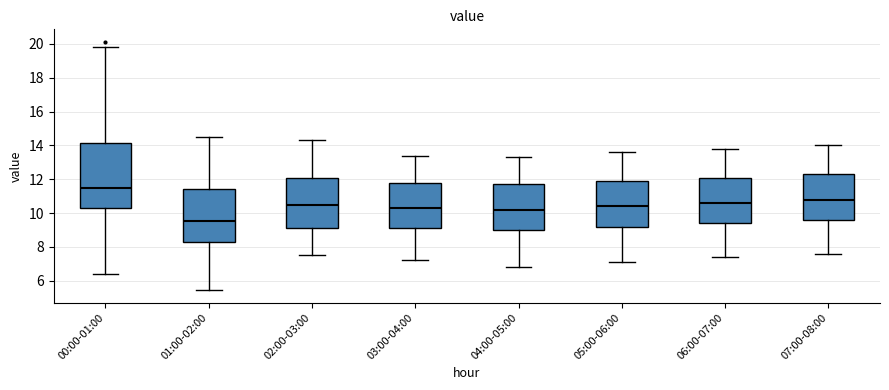

Which box is the tallest, from its lower edge to its upper edge?

00:00-01:00